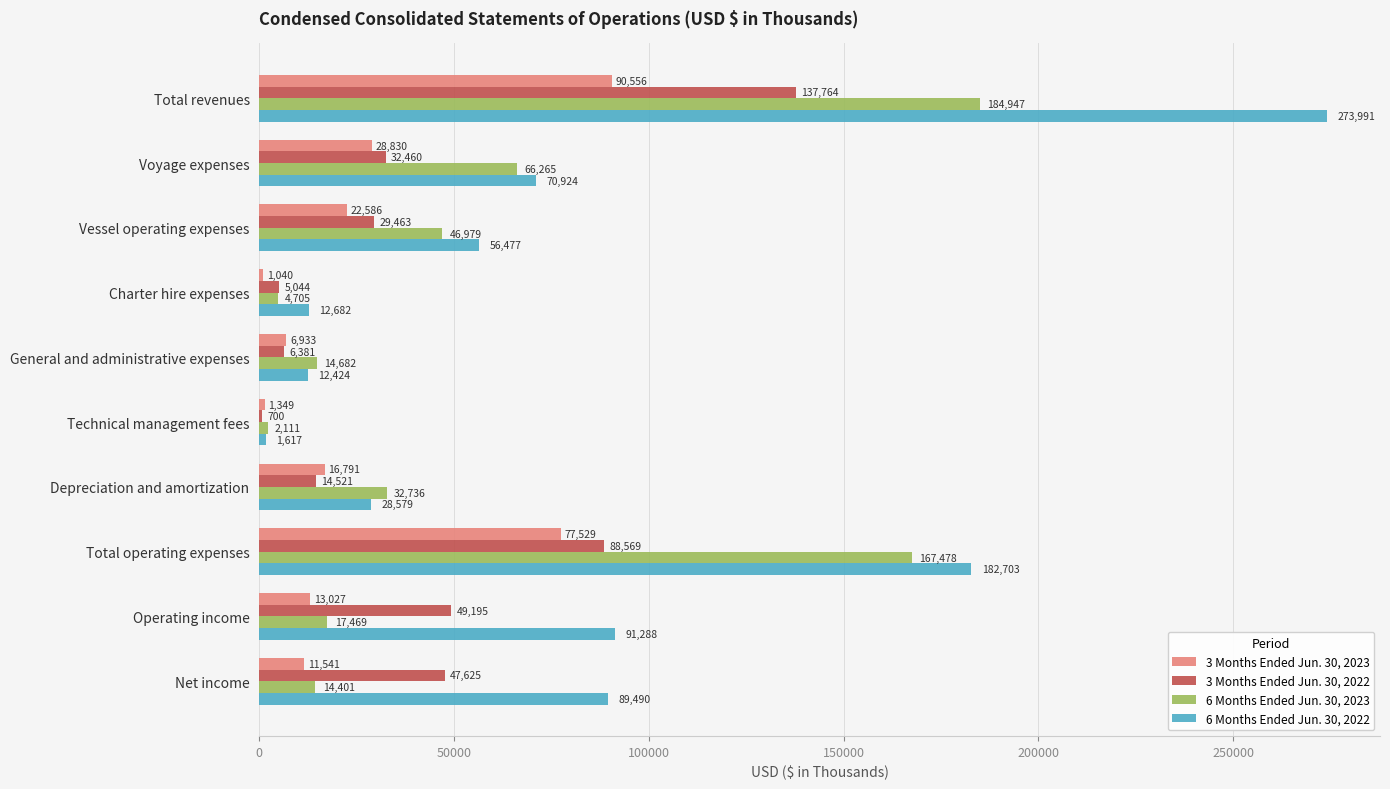

At which label is 3 Months Ended Jun. 30, 2022 closest to 69232?

Total operating expenses